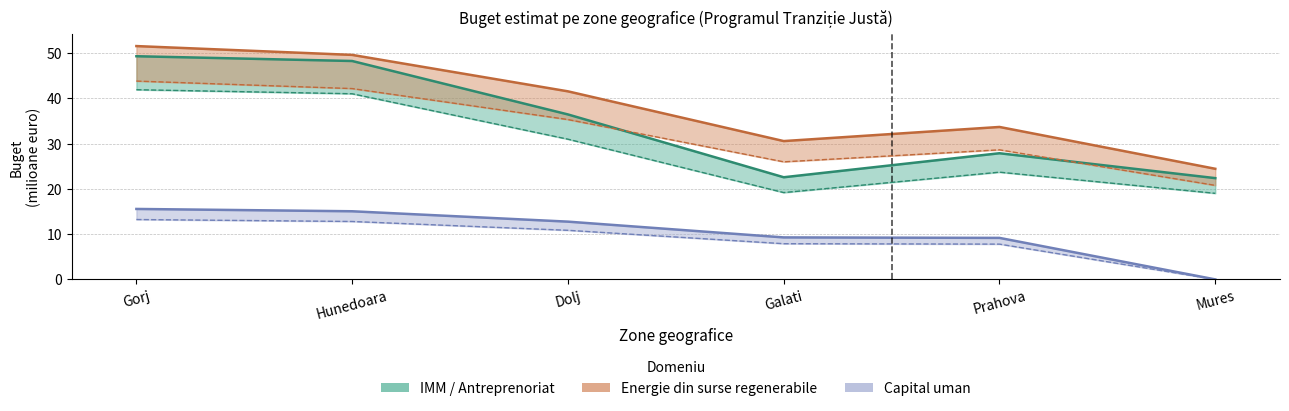

What is the maximum value shown in the chart?

51.5